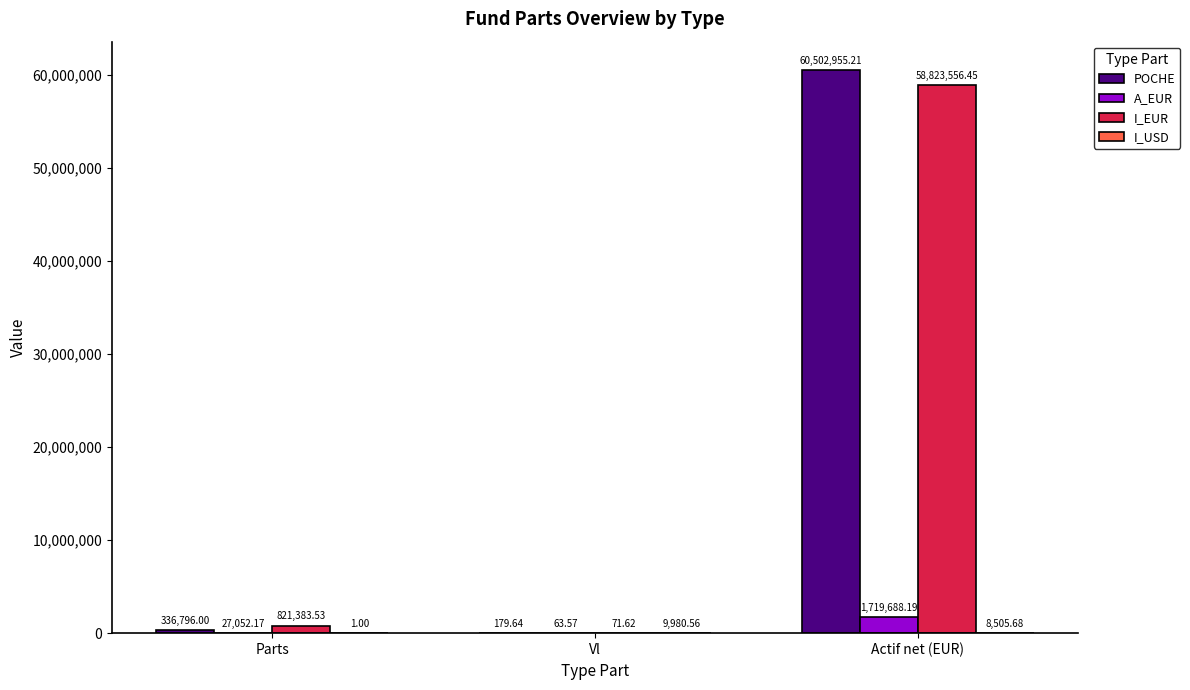

What is the sum of all POCHE values?

60839930.9